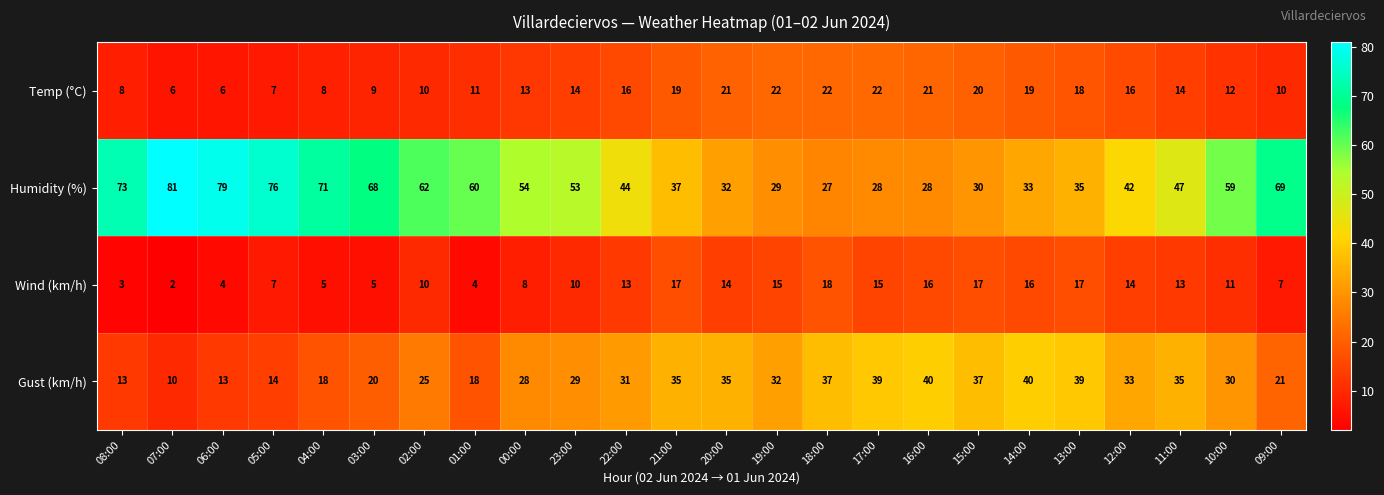

At which category does the chart reach its minimum across all series?

07:00